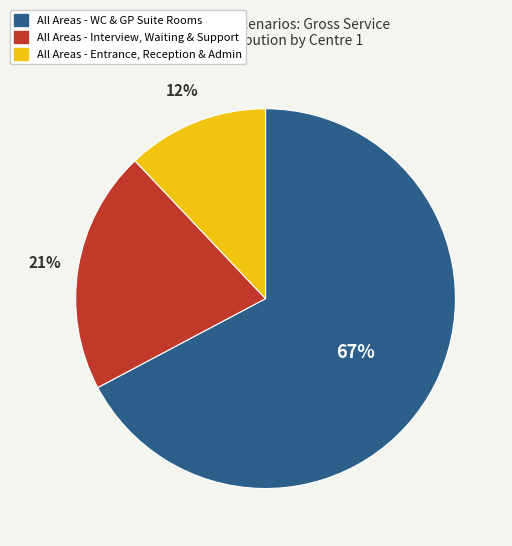

Is there a majority slice in this chart?

Yes